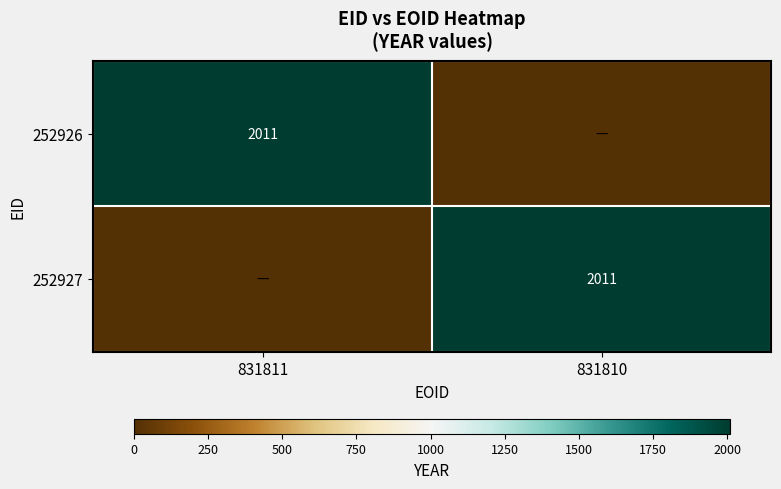

True or false: 252926 has a value of 809 at 831811.

False